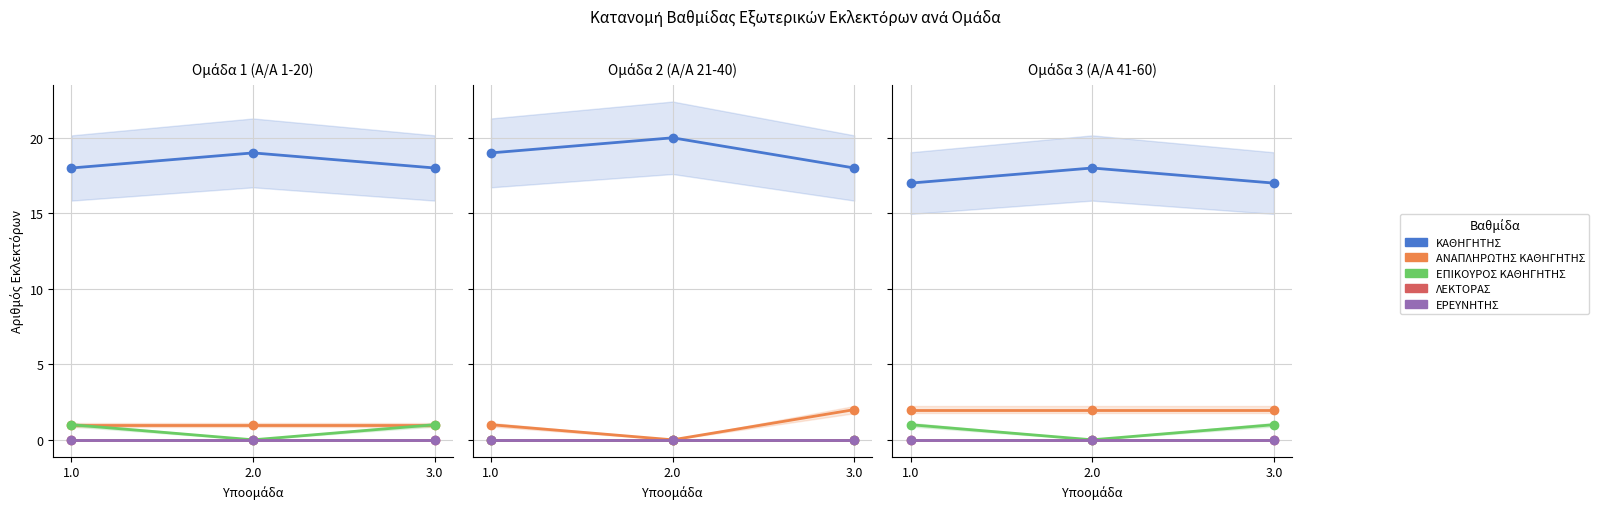

At which category is the sum across all series the highest?

1.0